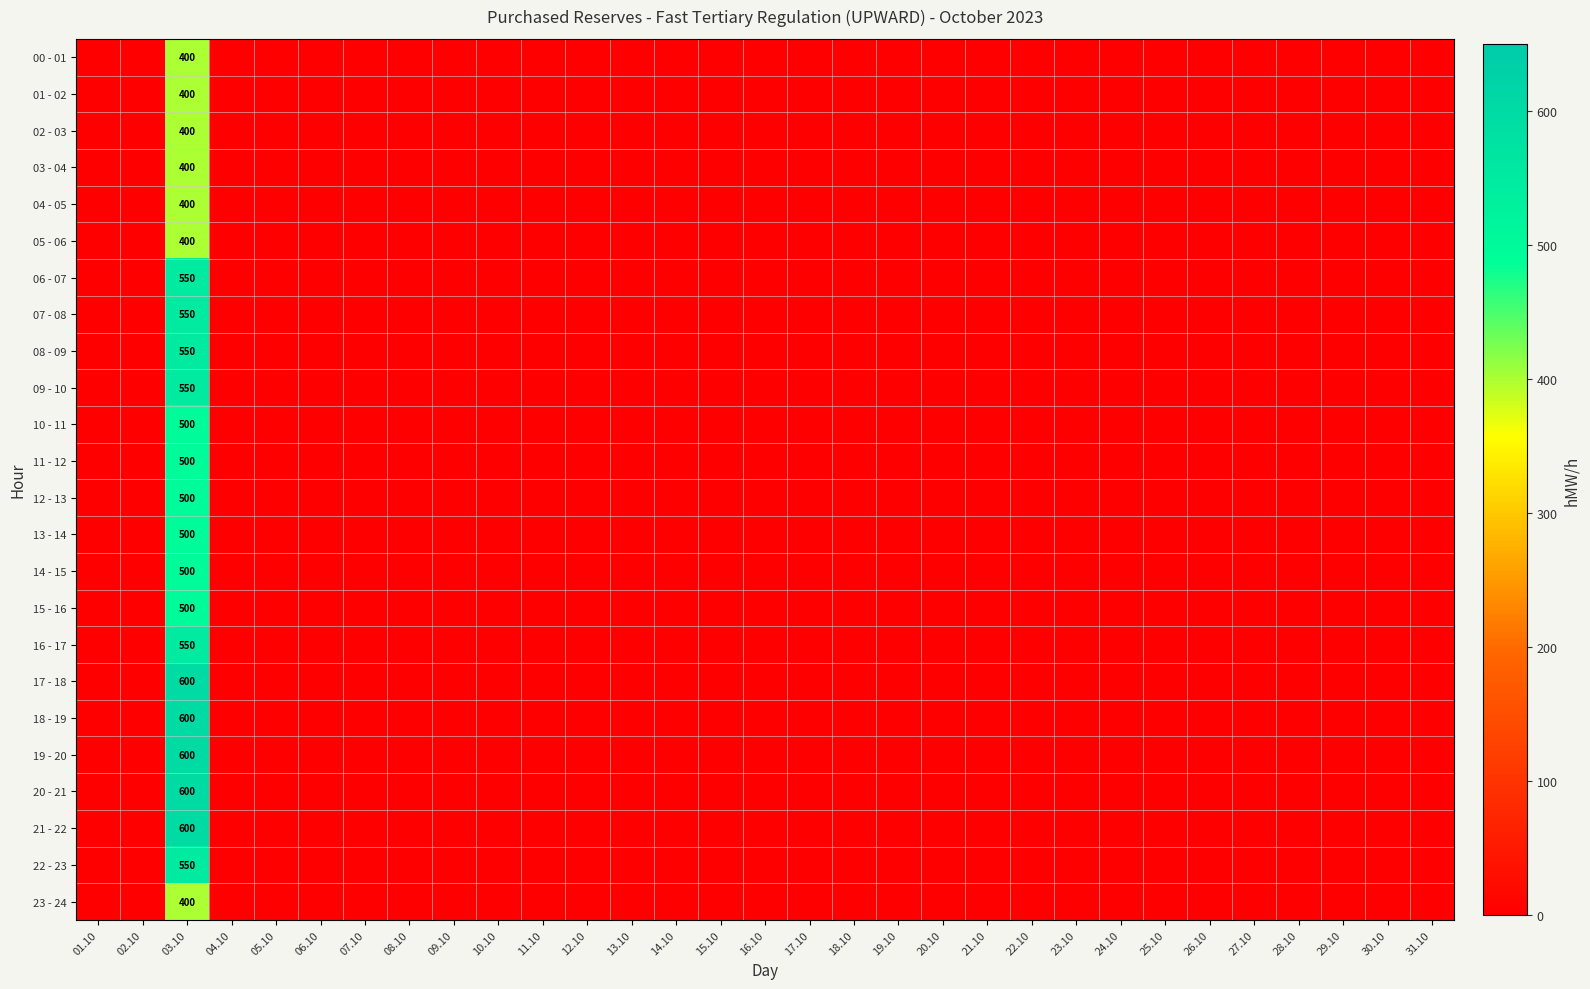

True or false: 19 - 20 has a value of 0 at 16.10.

True